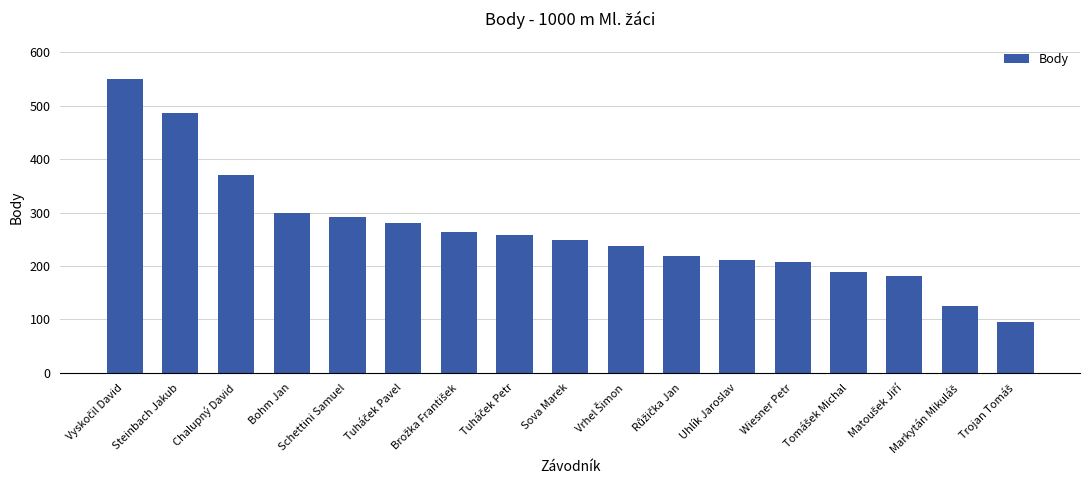

What is the value of the 7th bar from the left?

263